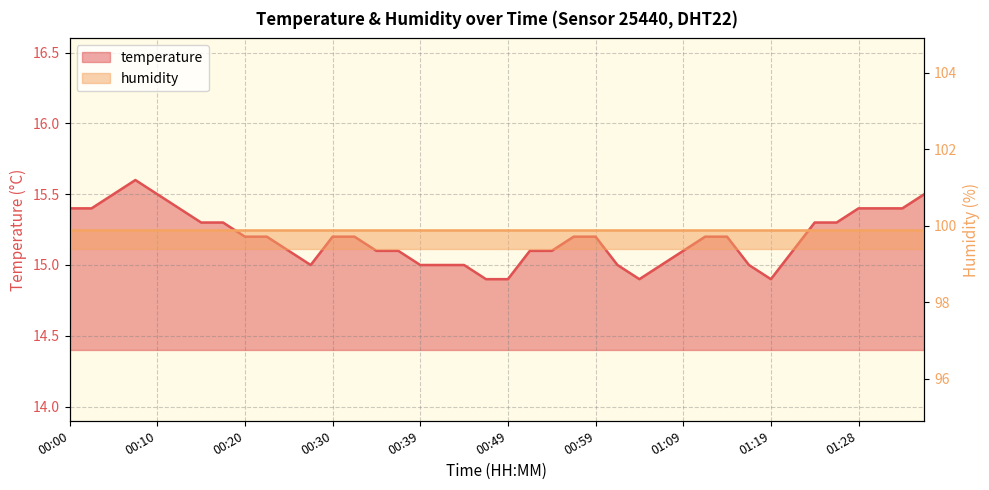

At which label does the data first exceed 15?

00:00